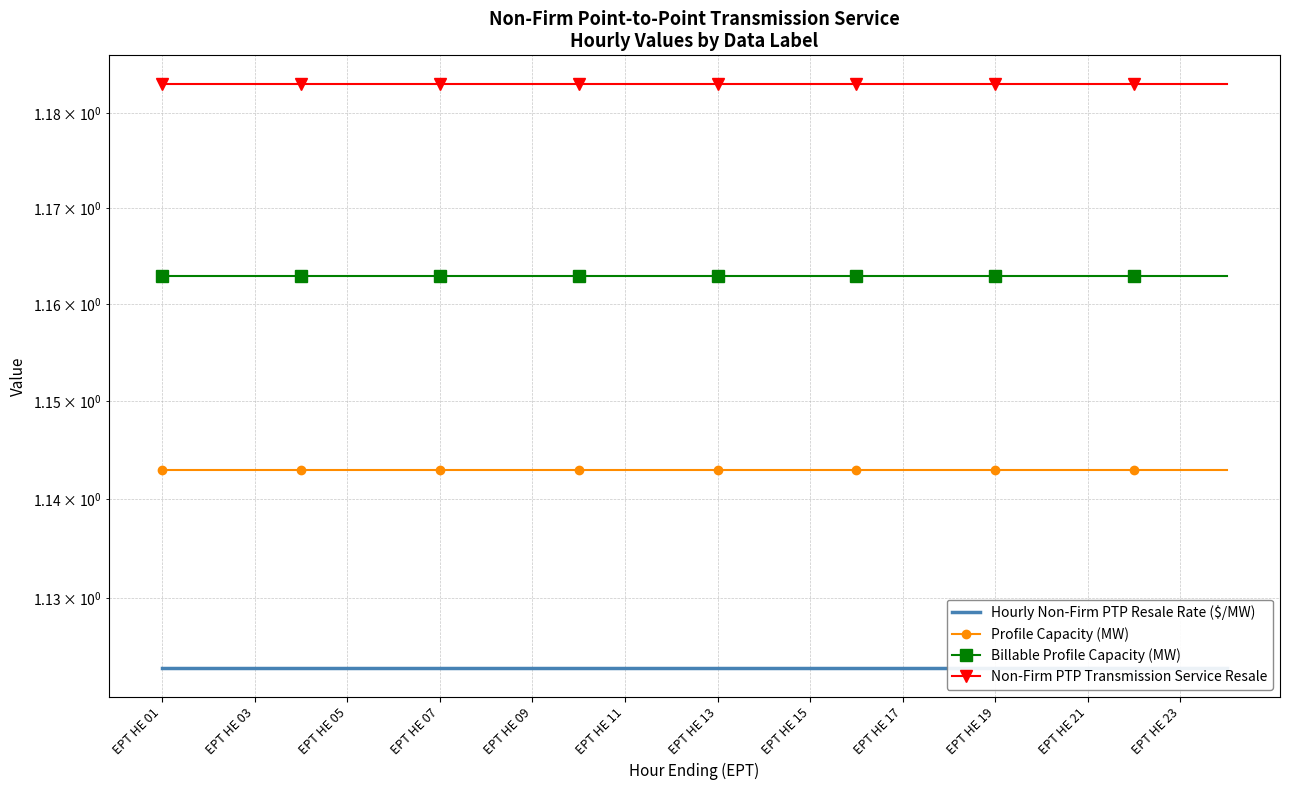

Which series changed the most between EPT HE 17 and 13?

Hourly Non-Firm PTP Resale Rate ($/MW)